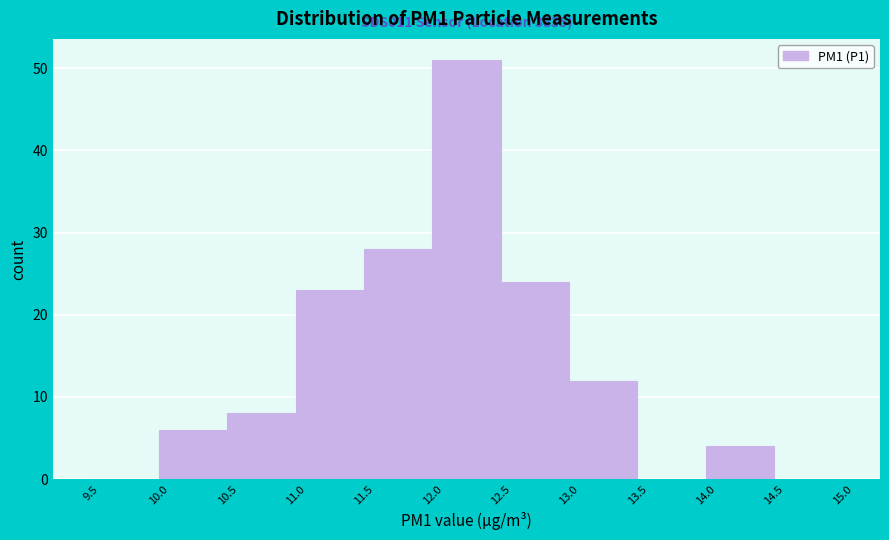

Over which range of the x-axis is the bar tallest?

12.0 to 12.5